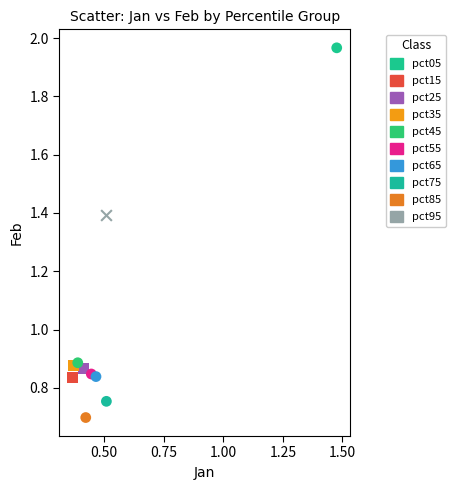

What are all the series names shown in the legend?

pct05, pct15, pct25, pct35, pct45, pct55, pct65, pct75, pct85, pct95